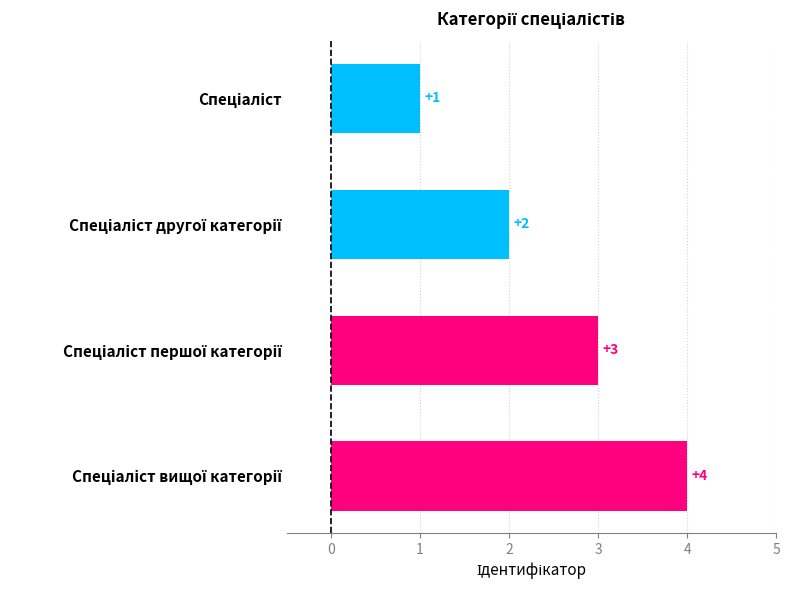

What is the smallest value displayed?

1